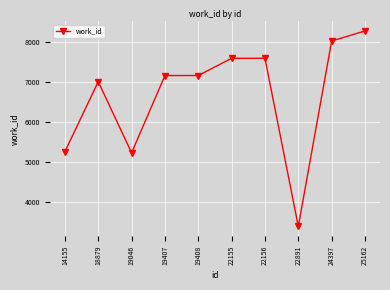

How many data points does each series have?

10